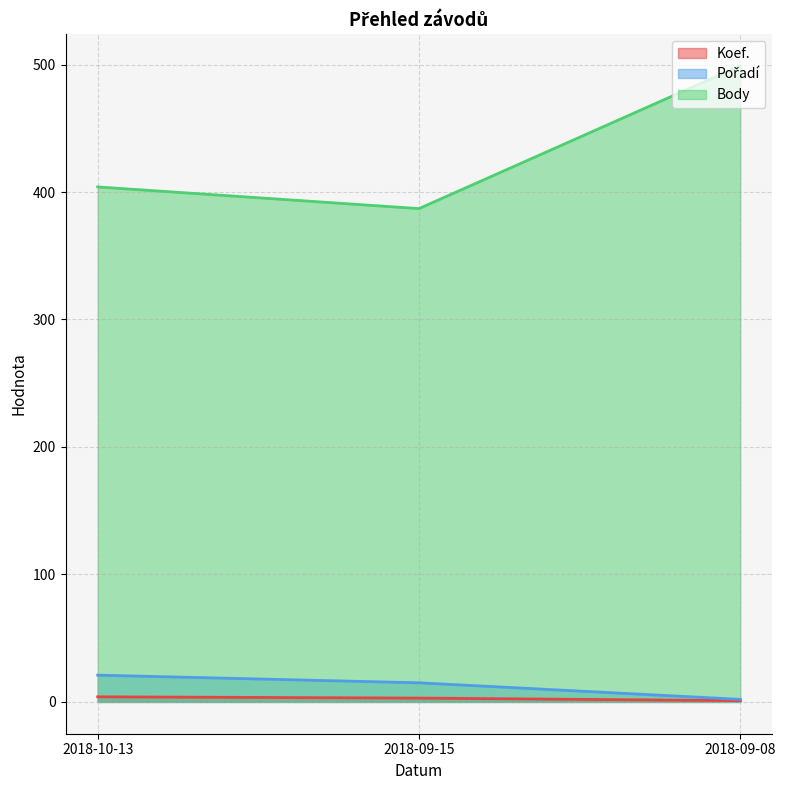

At which label is Koef. closest to 2?

2018-09-15